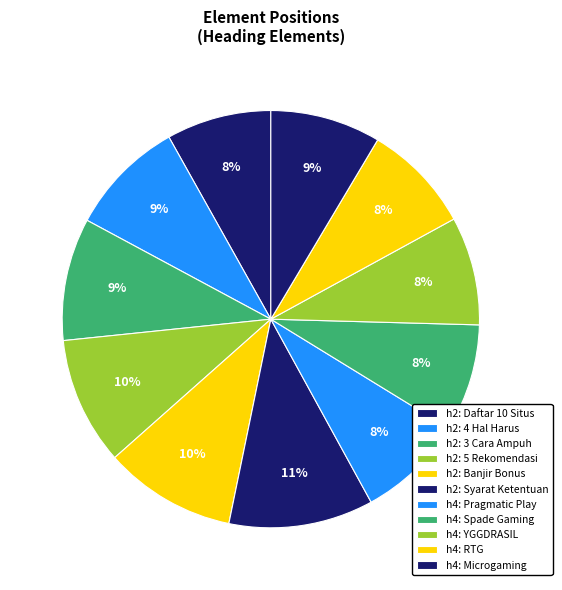

What is the smallest slice in the pie chart?

h2: Daftar 10 Situs